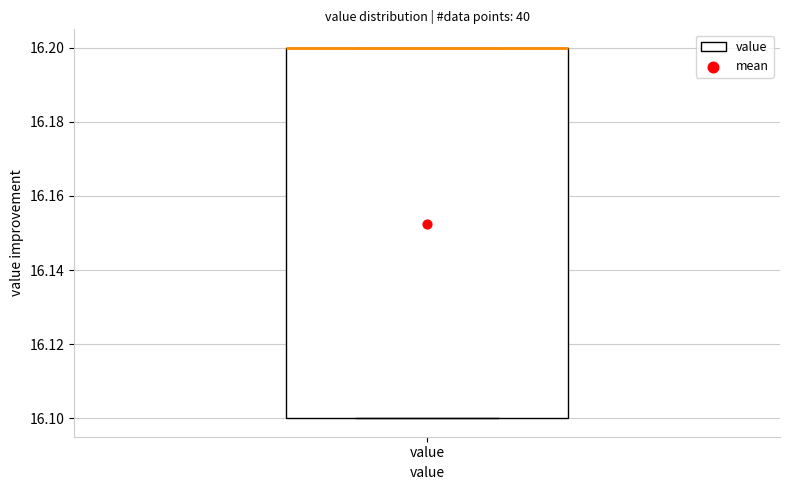

Where is the upper edge of the box for value on the y-axis? The values are not printed on the chart, so give them approximately, as read against the axis.

16.2